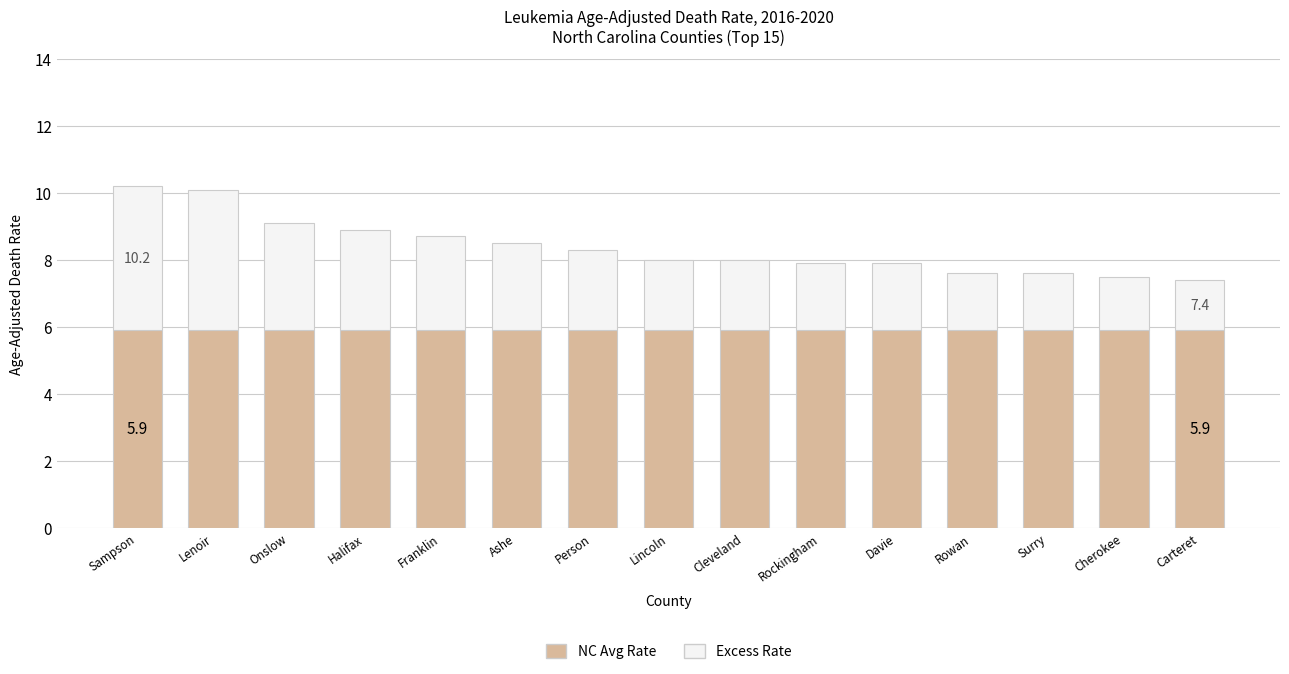

What is the total value across all series at Person?

8.3